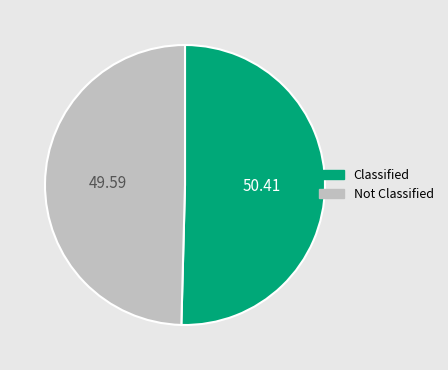

Does Not Classified represent more than half of the total?

No